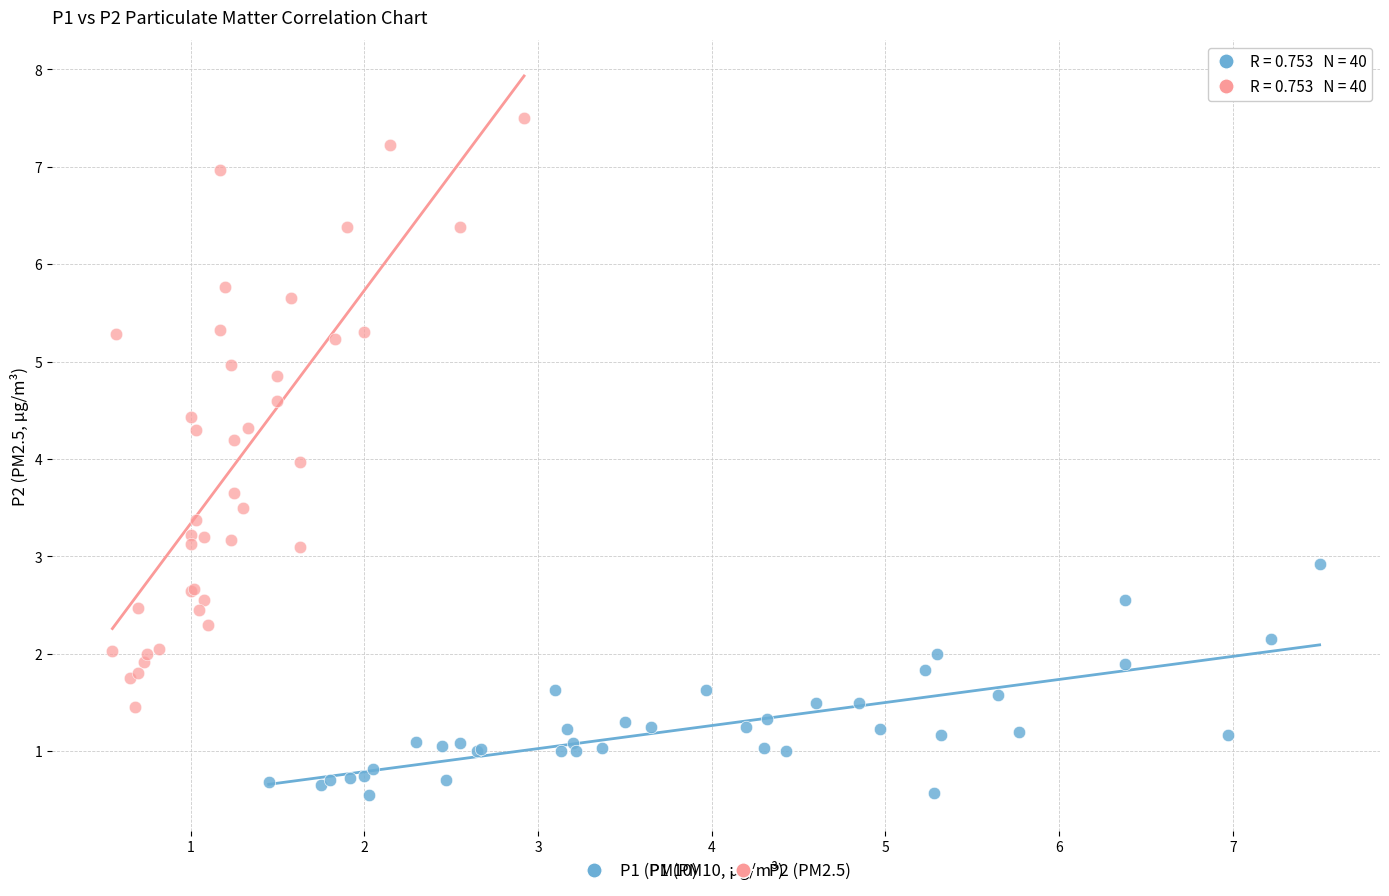

Which series has the largest Y range (max minus min)?

P2 (PM2.5)